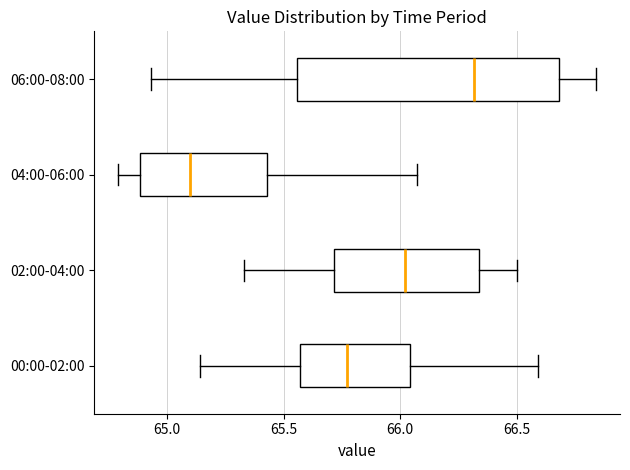

Which box is the widest, from its left edge to its right edge?

06:00-08:00